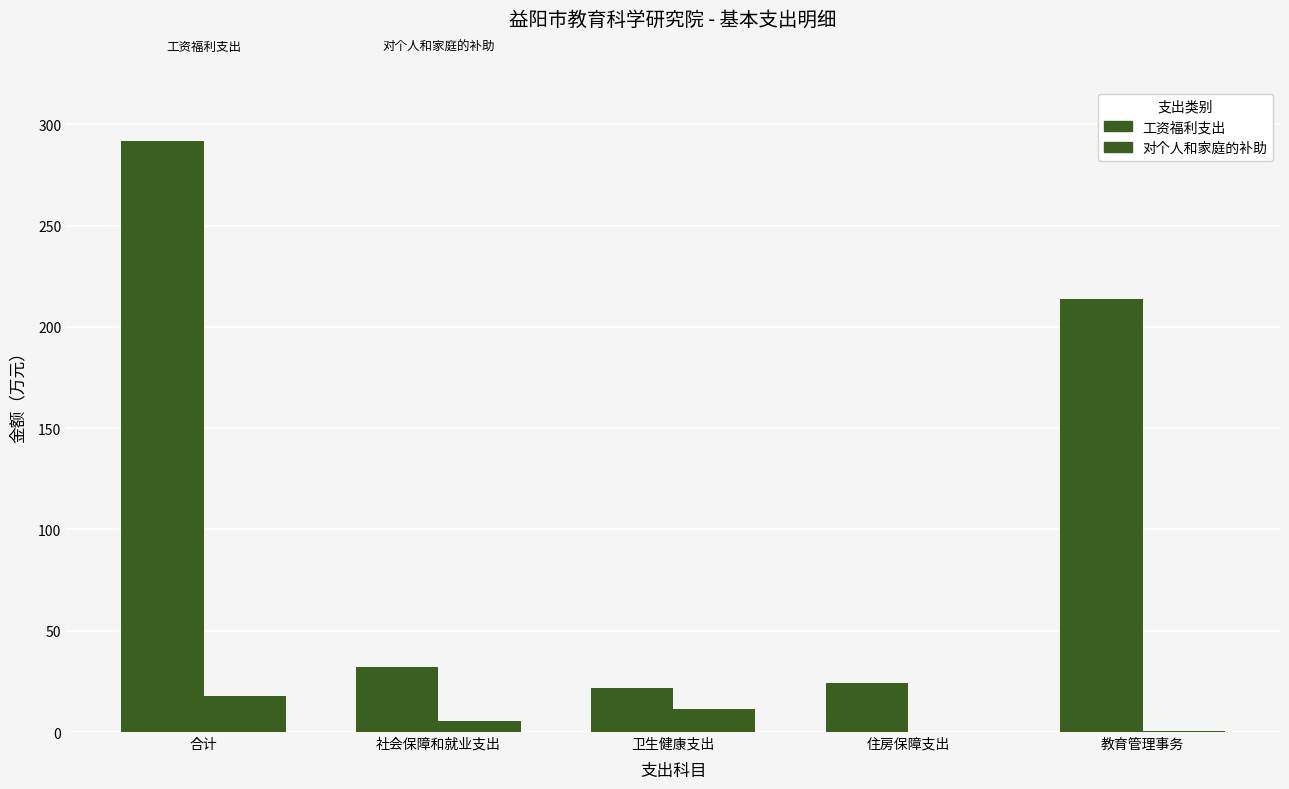

Read the 工资福利支出 value at 社会保障和就业支出.

32.1